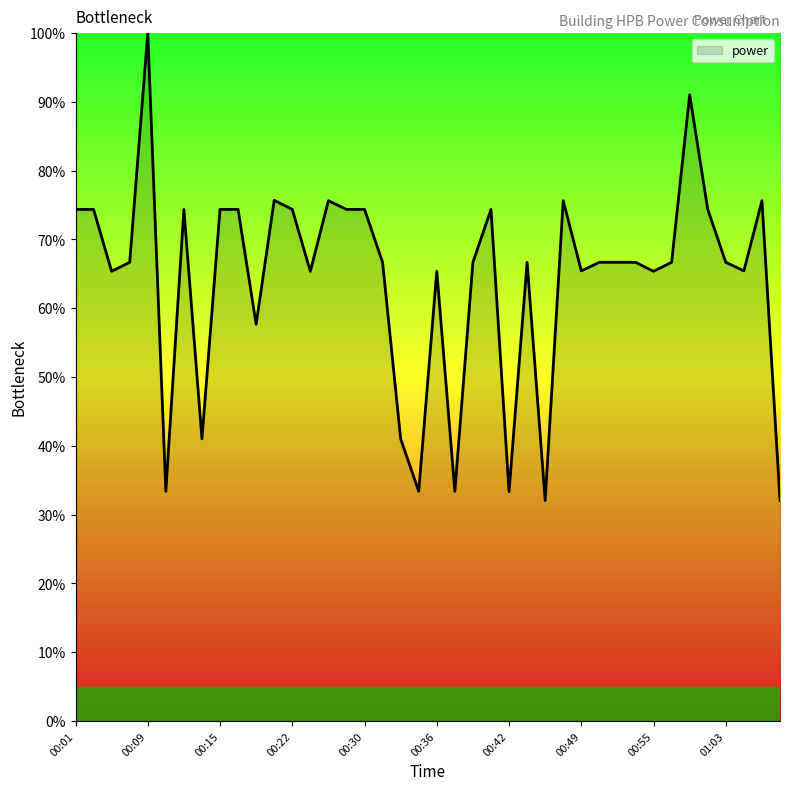

What is the difference between the maximum and minimum values?

67.9